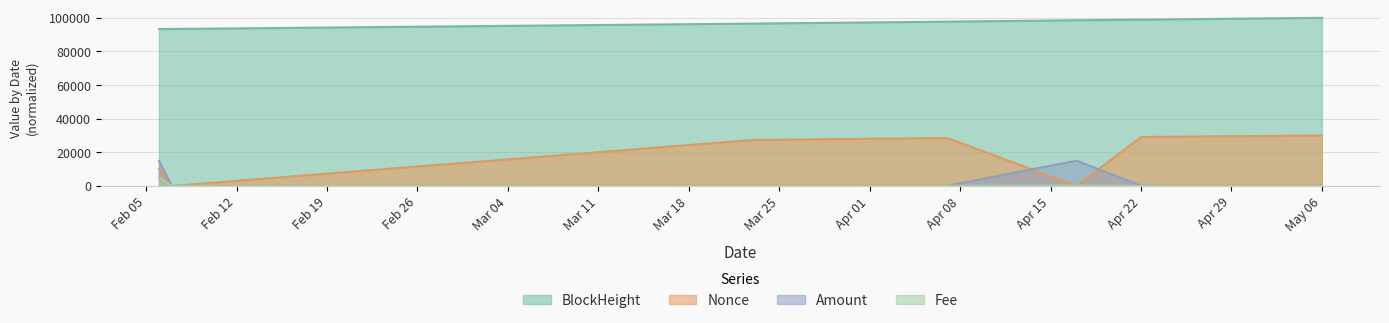

True or false: BlockHeight has more than 1 interior local peaks.

False